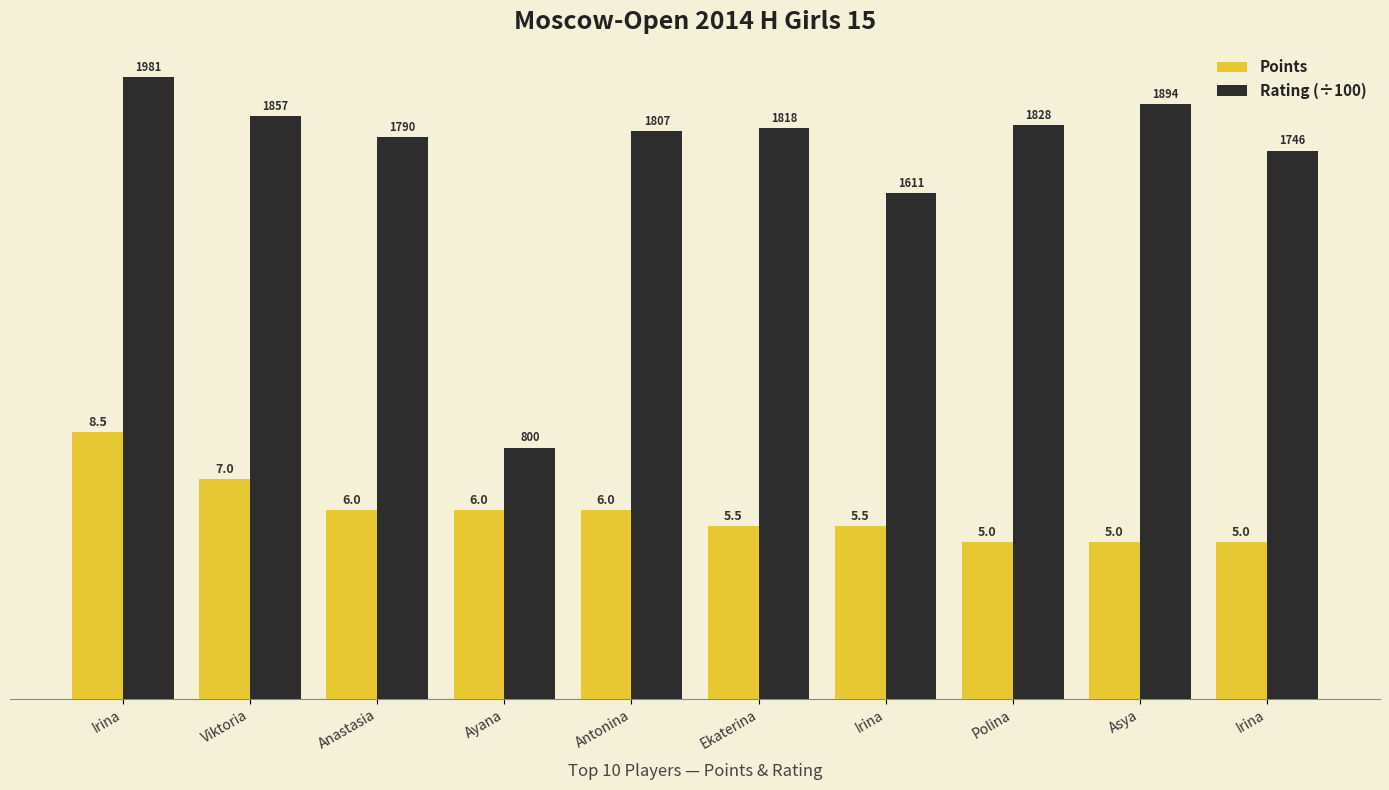

What is the greatest value displayed?

19.8